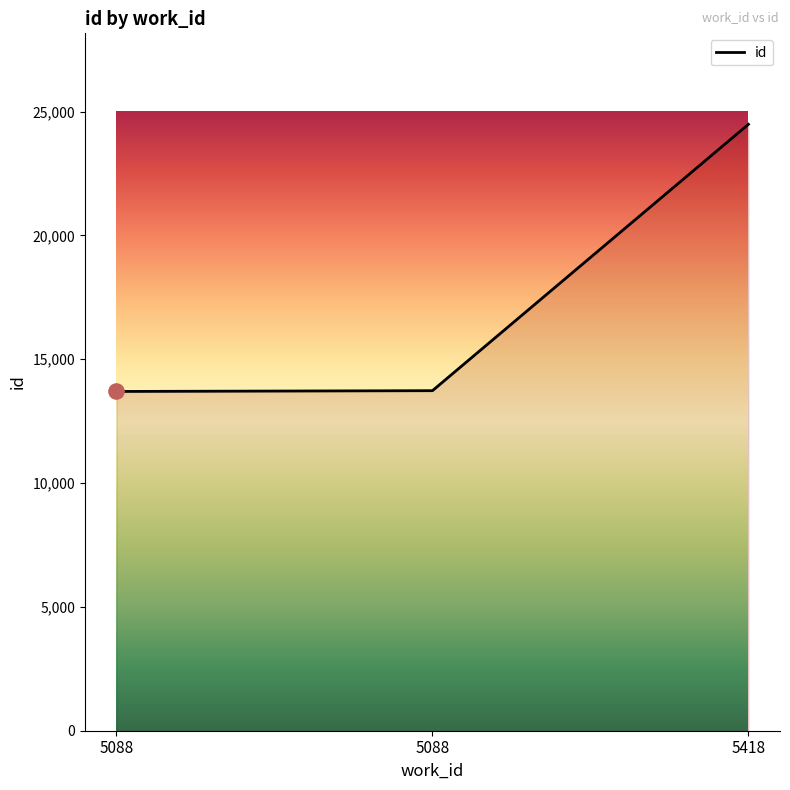

What is the change in value from 5088 to 5418?

+10757